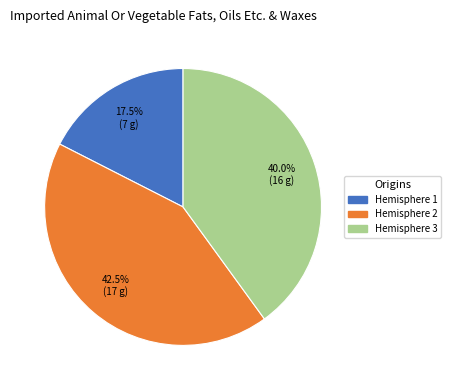

How many slices are in this pie chart?

3